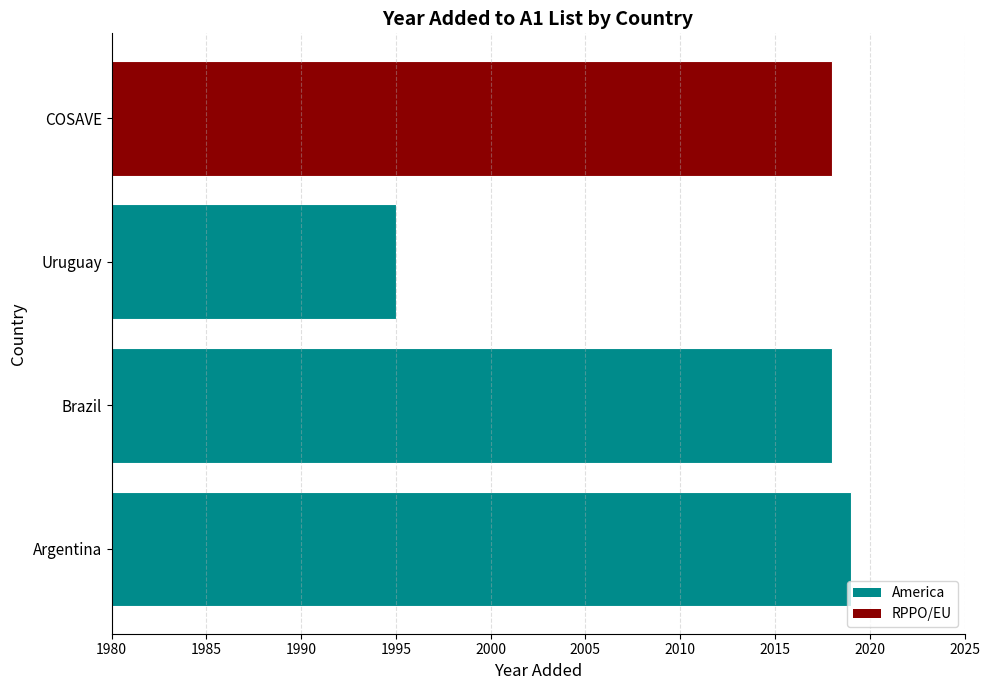

What is the approximate value at Argentina?

2019